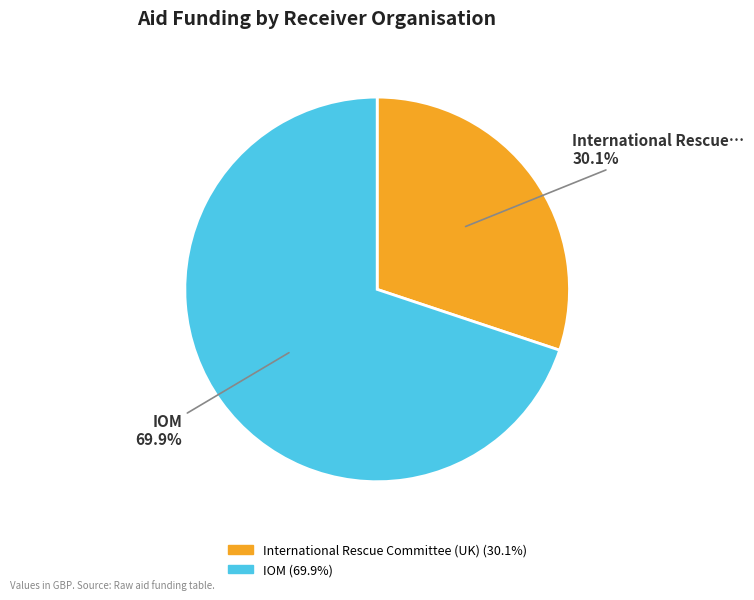

To the nearest percent, what is the difference between the IOM and International Rescue Committee (UK) slice percentages?

40%